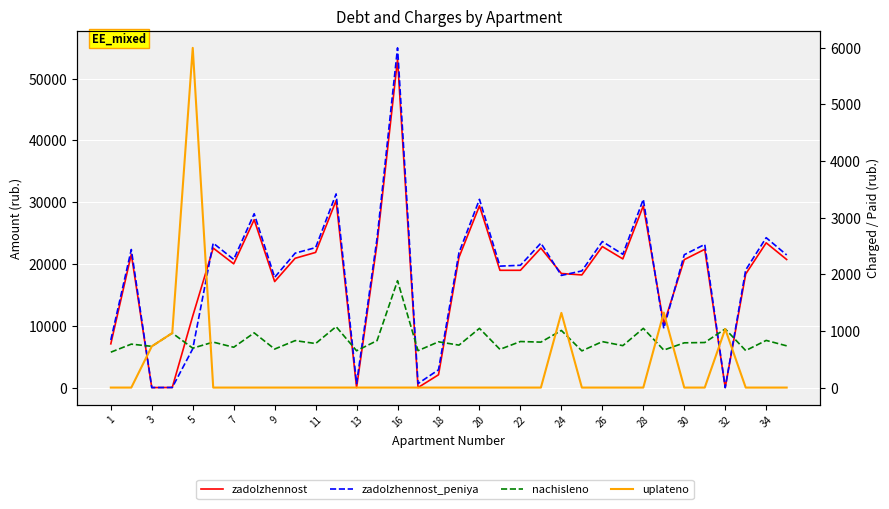

At how many categories does at least one series exceed 41191?

1